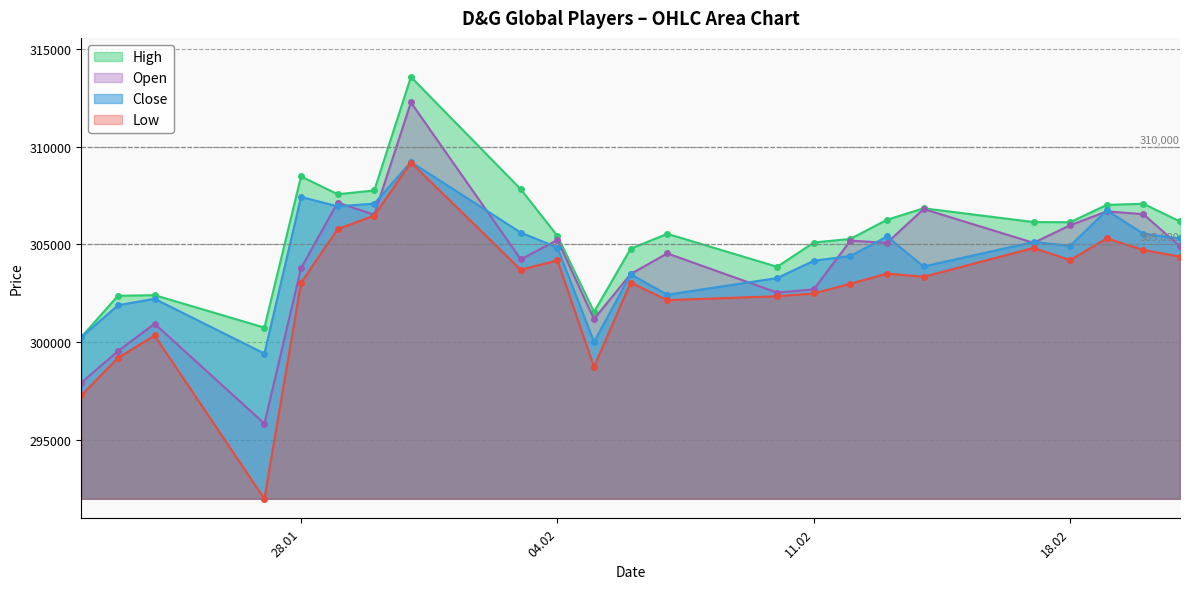

The value of Open at 03.02.2025 is 408504. True or false?

False